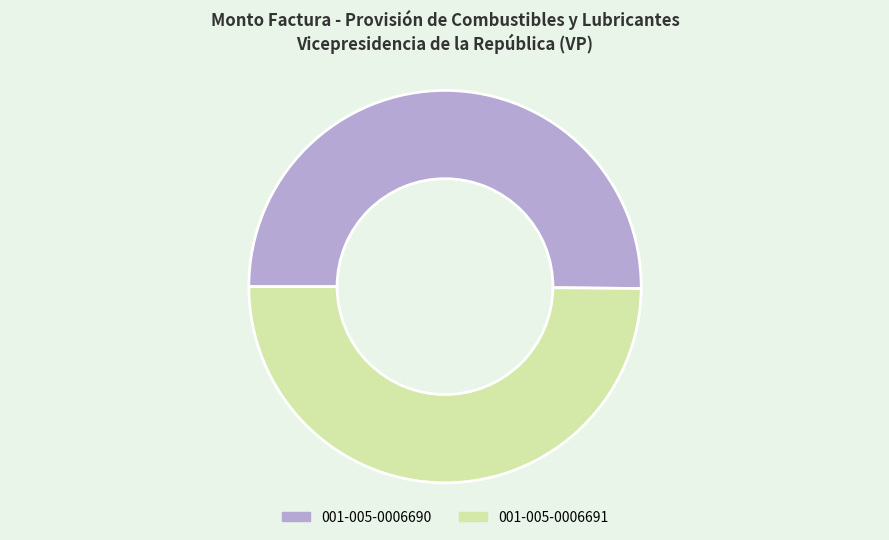

True or false: 001-005-0006691 accounts for 42% of the total.

False